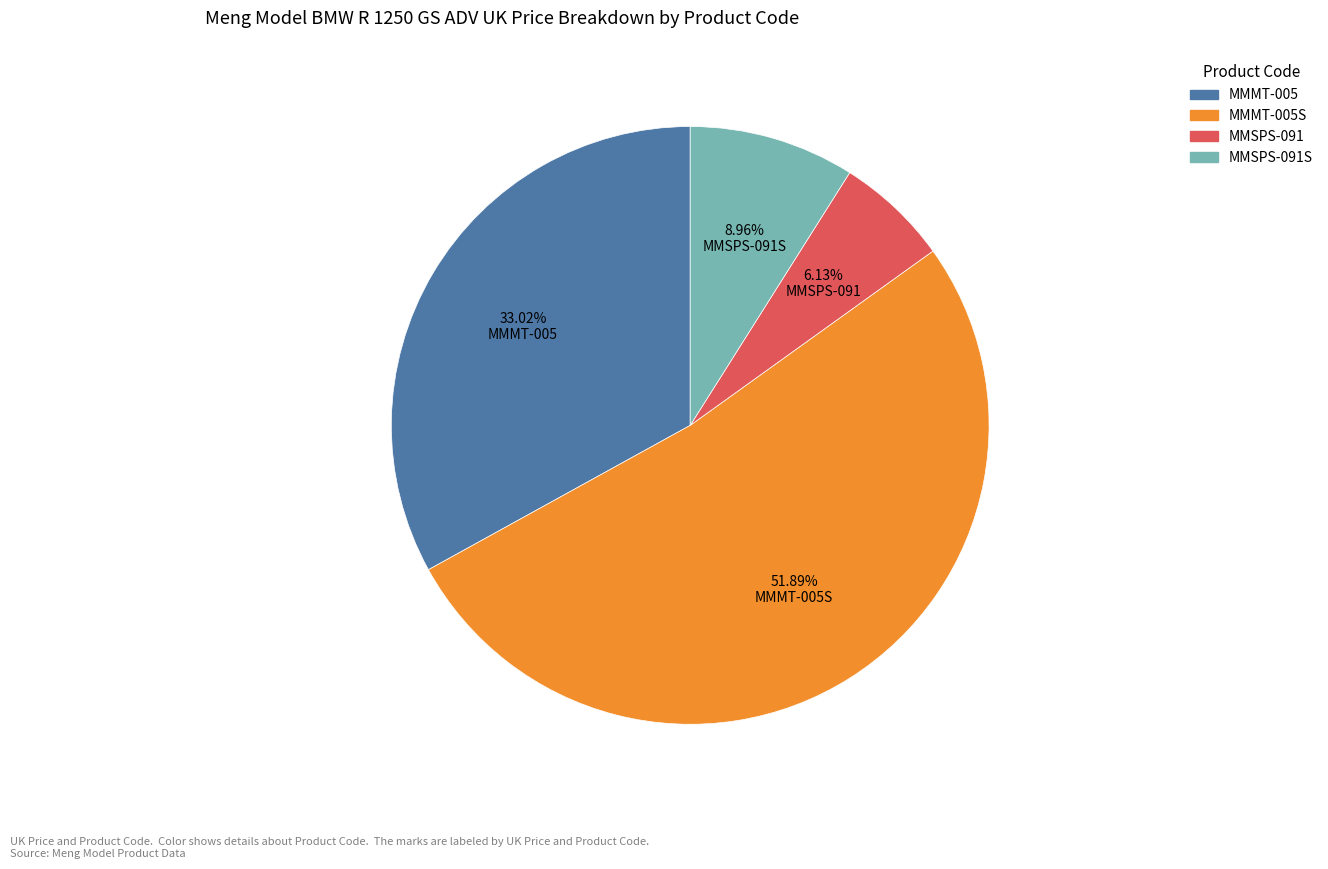

Is there any slice that represents more than half of the pie?

Yes